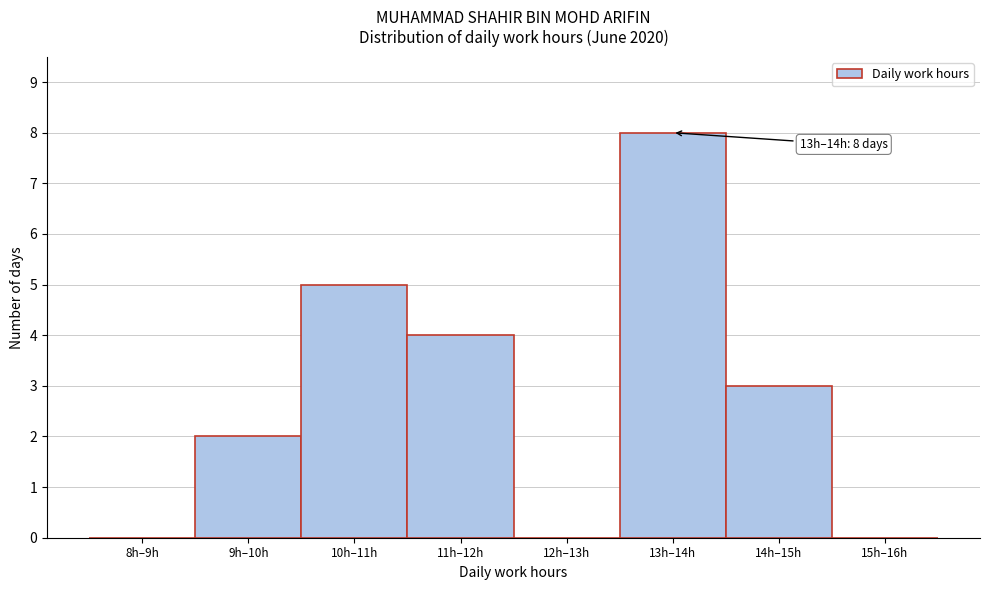

Reading left to right, transcribe all the data shown in this chart.

8h–9h=0	9h–10h=2	10h–11h=5	11h–12h=4	12h–13h=0	13h–14h=8	14h–15h=3	15h–16h=0